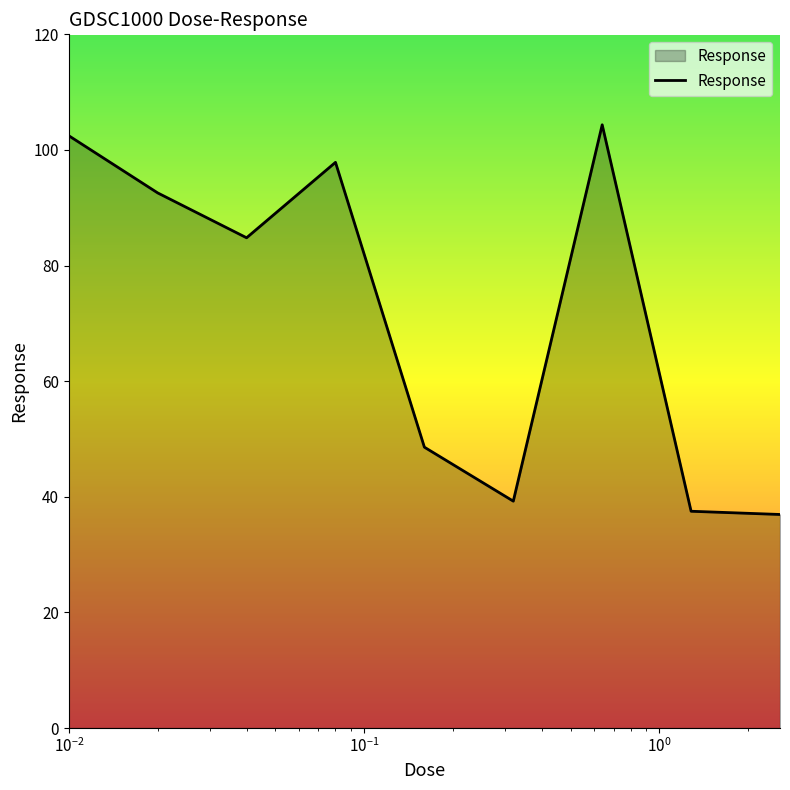

What is the greatest value displayed?

104.4